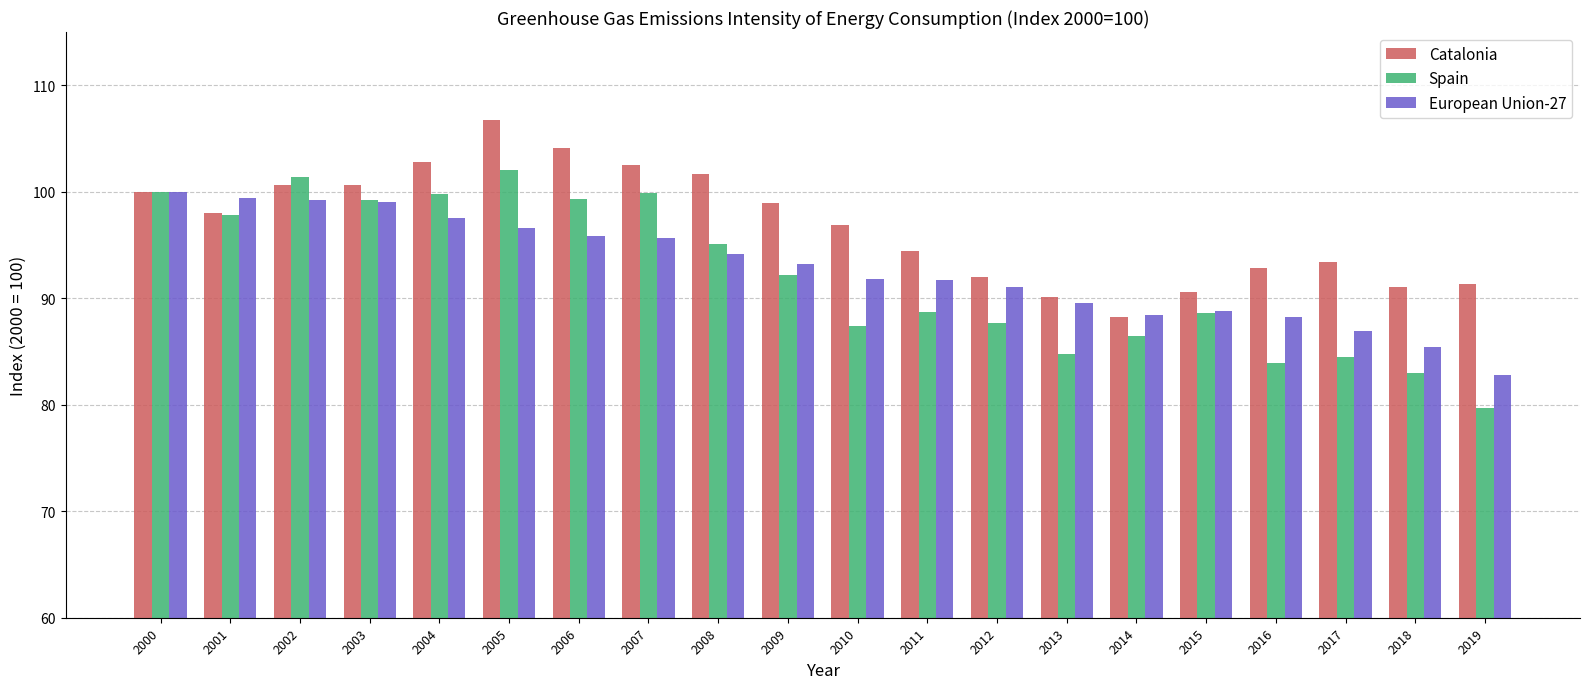

What is the value of the Catalonia bar at the 5th from the left?

102.8